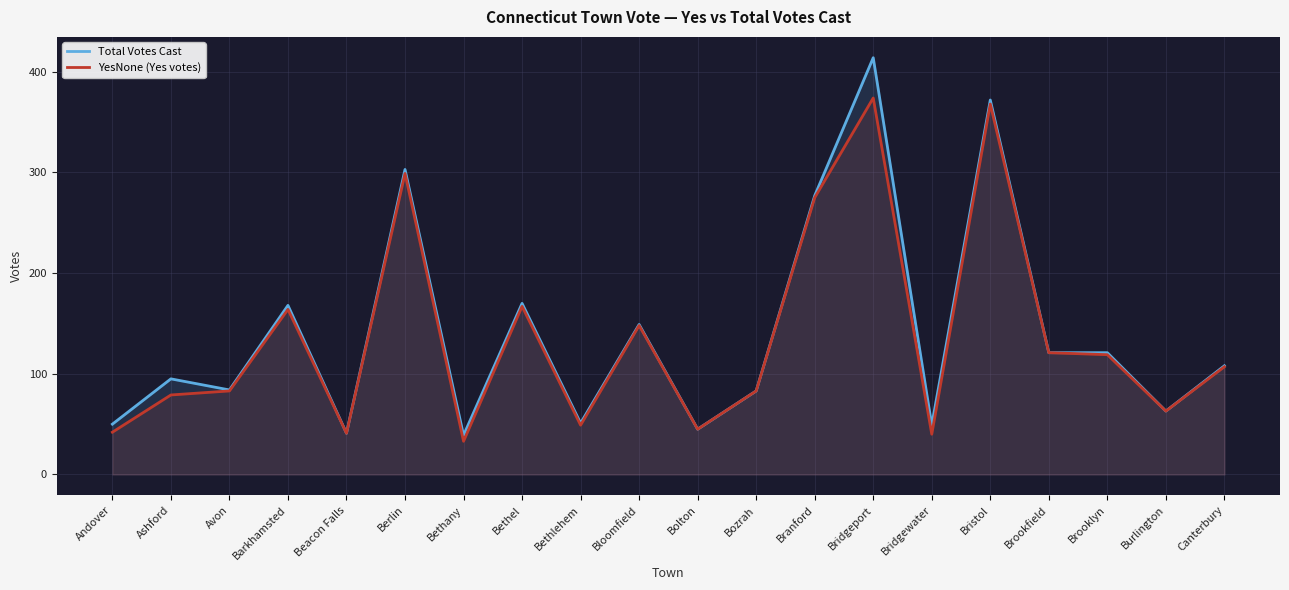

What is the label of the 18th point from the right?

Avon